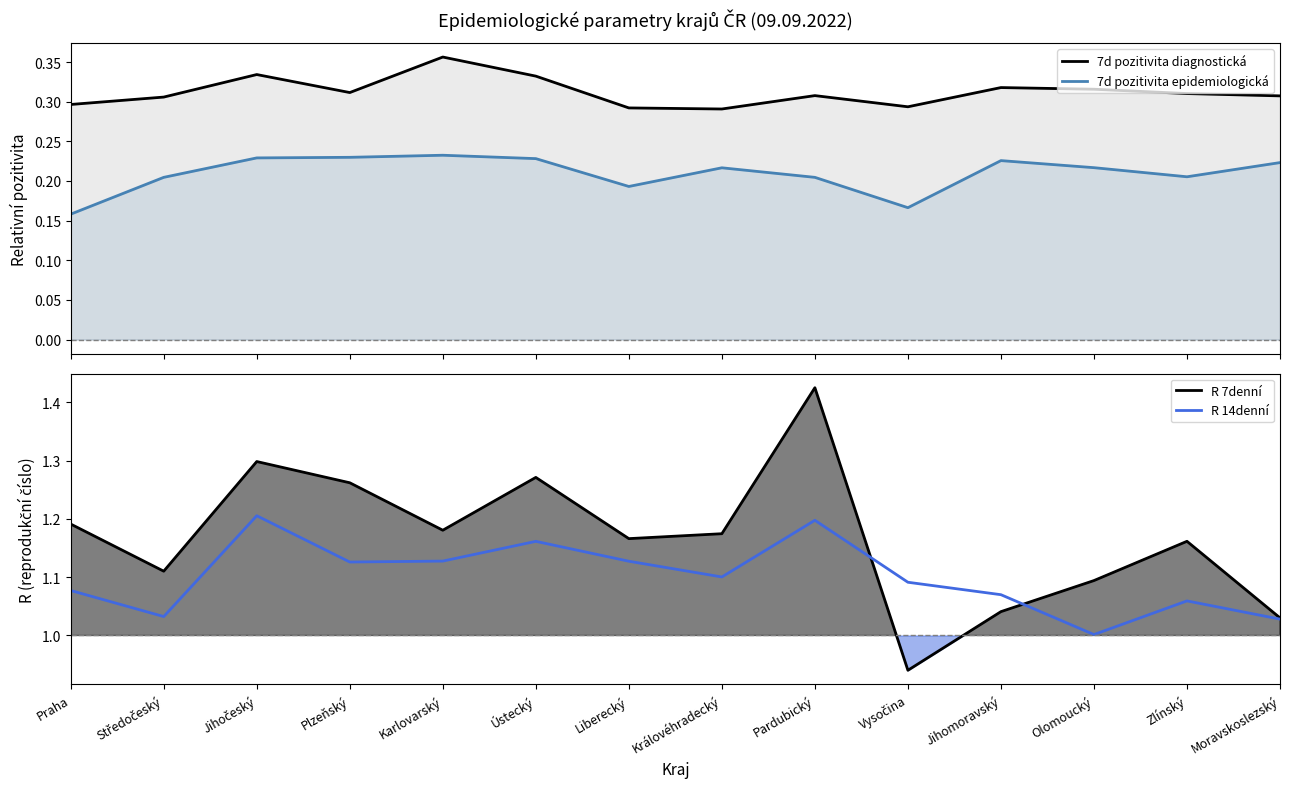

True or false: R 7denní and 7d pozitivita epidemiologická intersect in this chart.

False